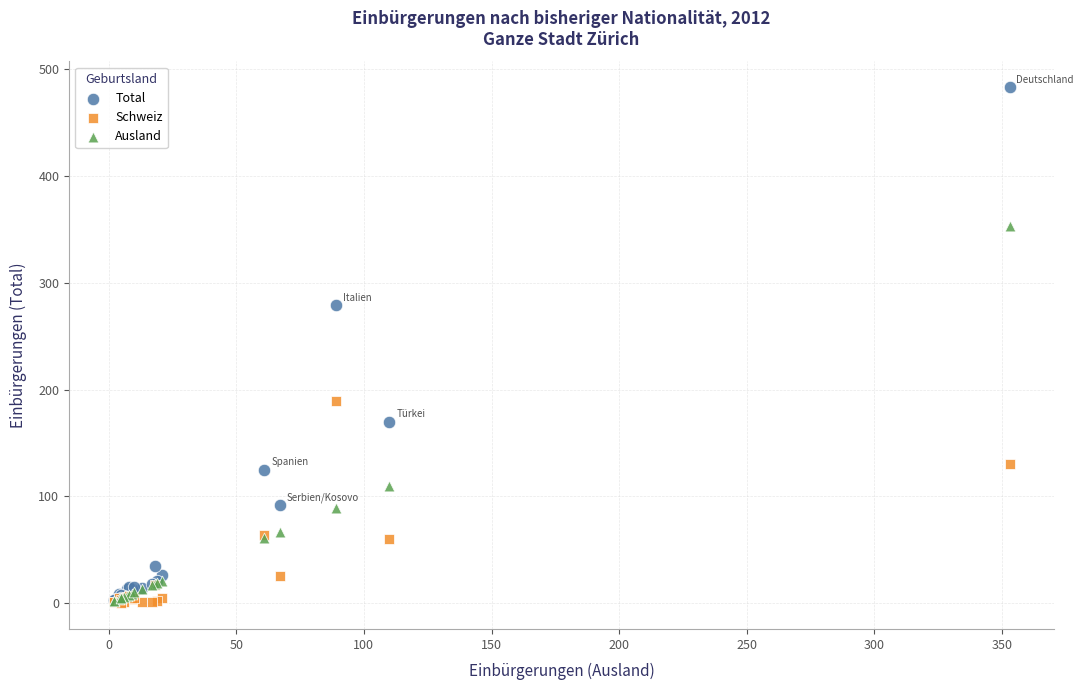

Across all series, what Y value is closest to 241?

279